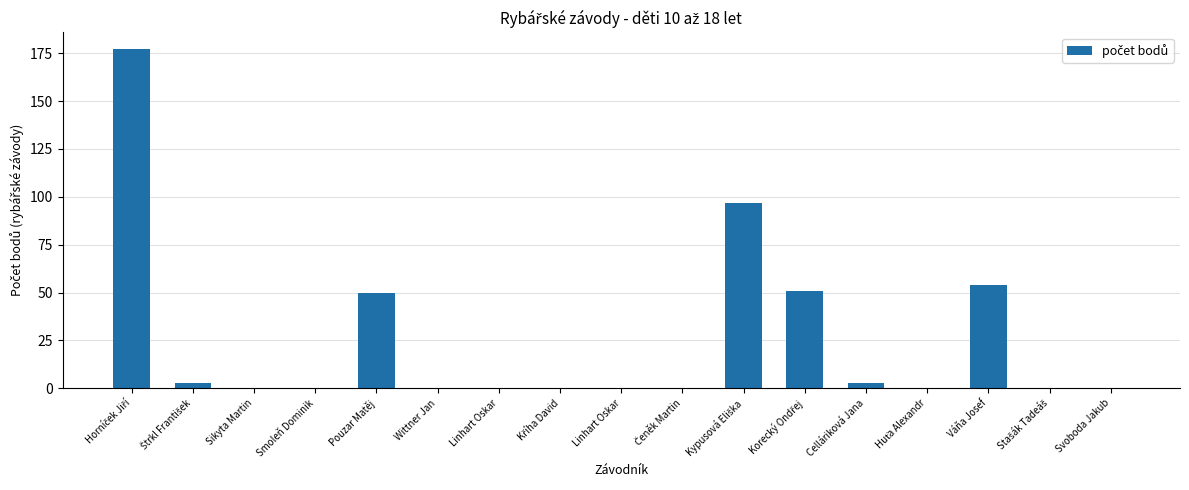

How many values exceed 0?

7